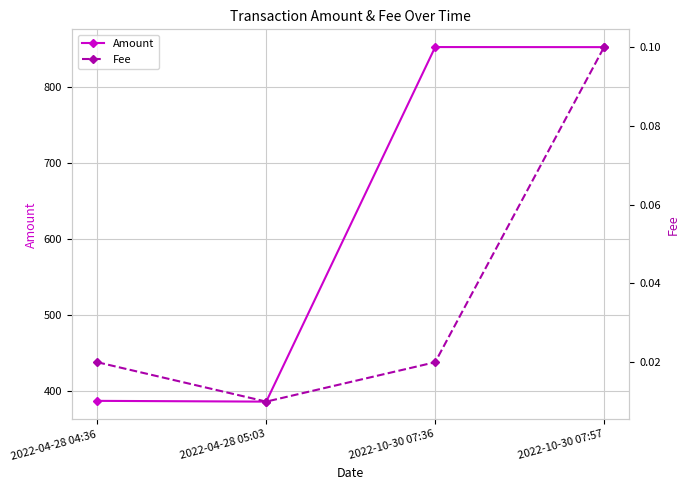

What value does the Fee series have at 2022-10-30 07:57?

0.1